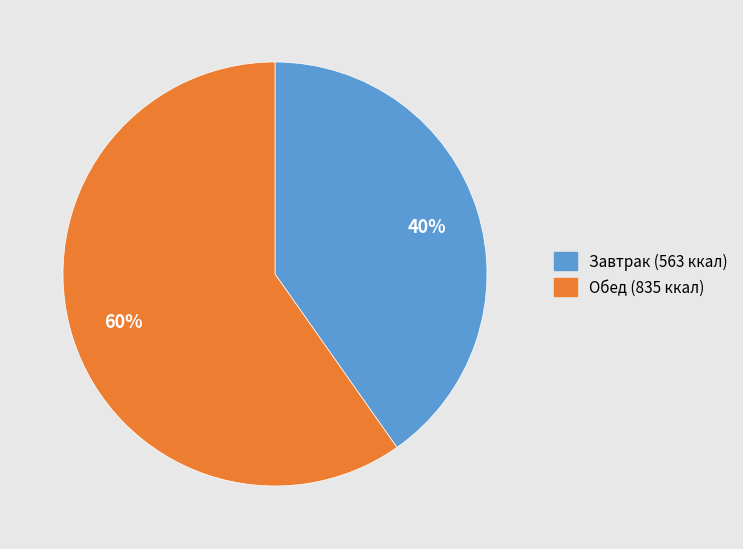

To the nearest percent, what is the difference between the largest and smallest slice percentages?

20%